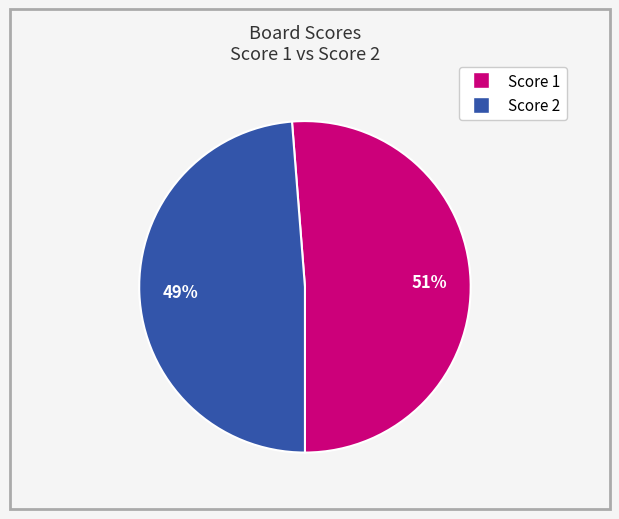

To the nearest percent, what is the difference between the largest and smallest slice percentages?

2%